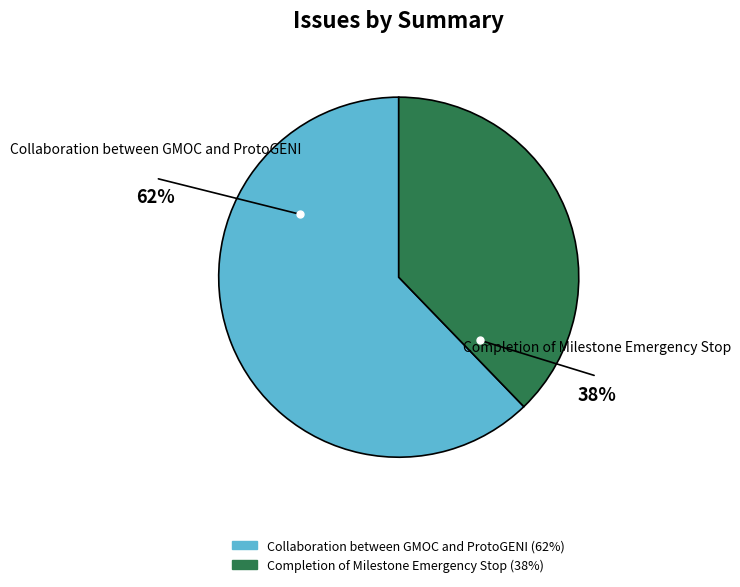

Does Collaboration between GMOC and ProtoGENI account for over 50% of the chart?

Yes